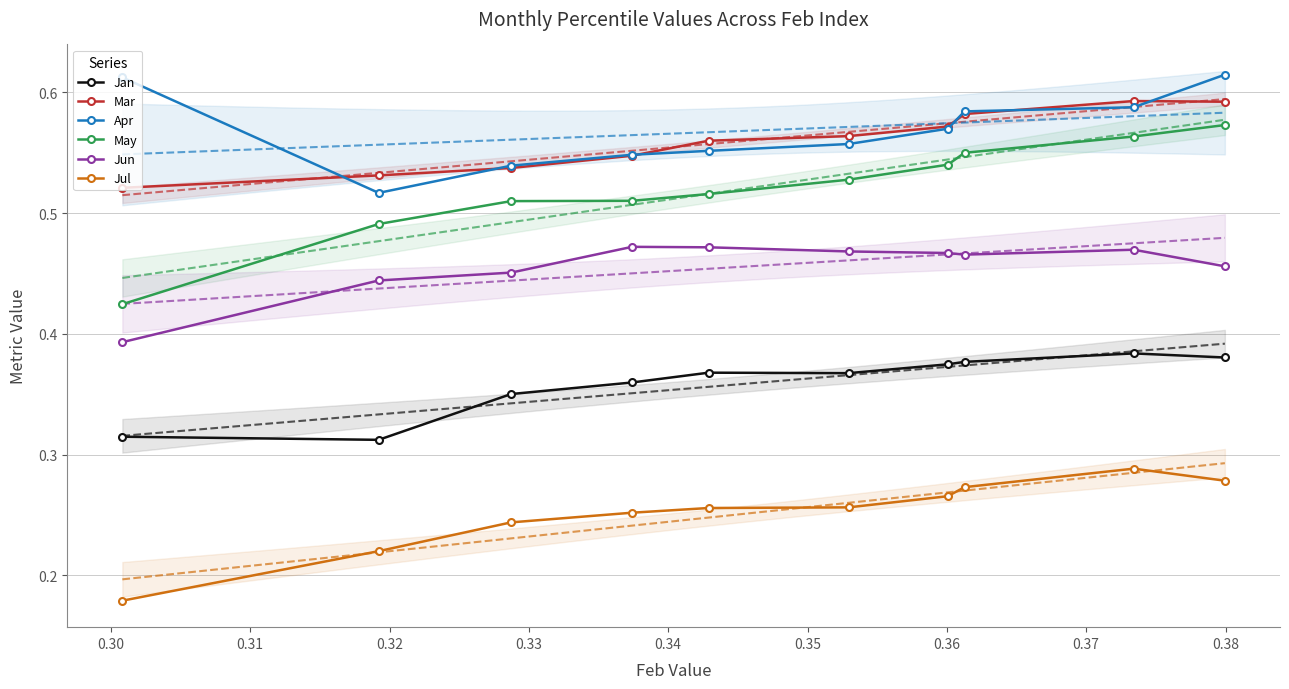

What is the value of the Jan point at the 4th from the left?

0.4